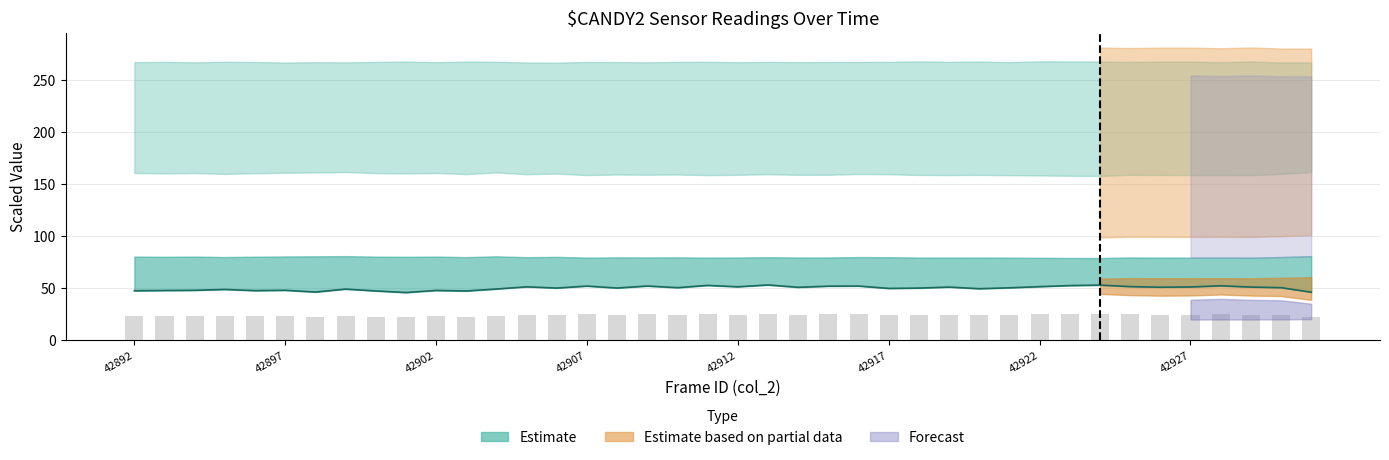

Where does the Estimate line series first go above 50?

13